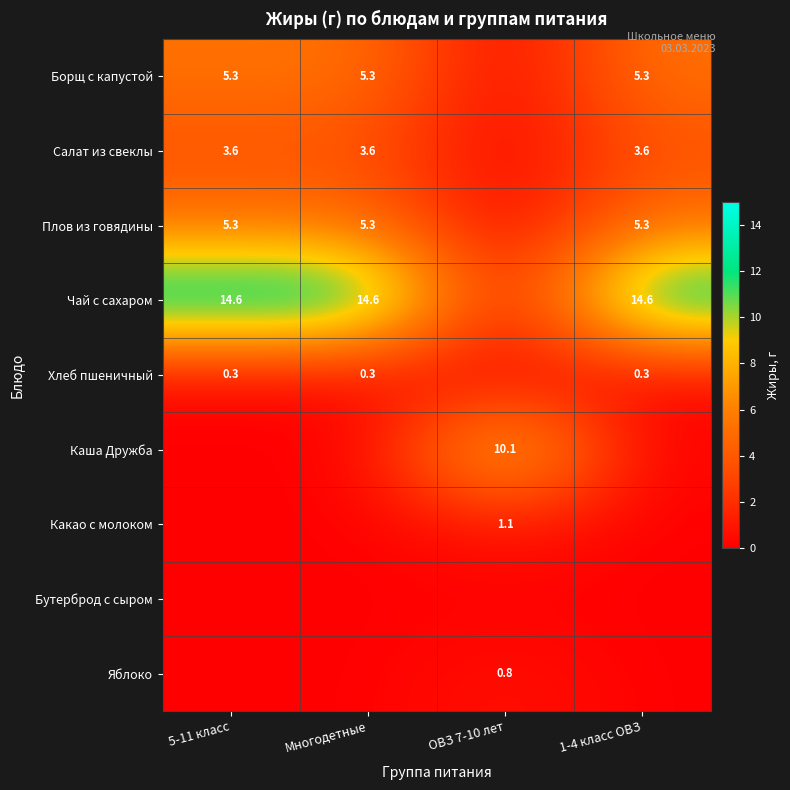

Is it true that Какао с молоком equals 1.1 at ОВЗ 7-10 лет?

True